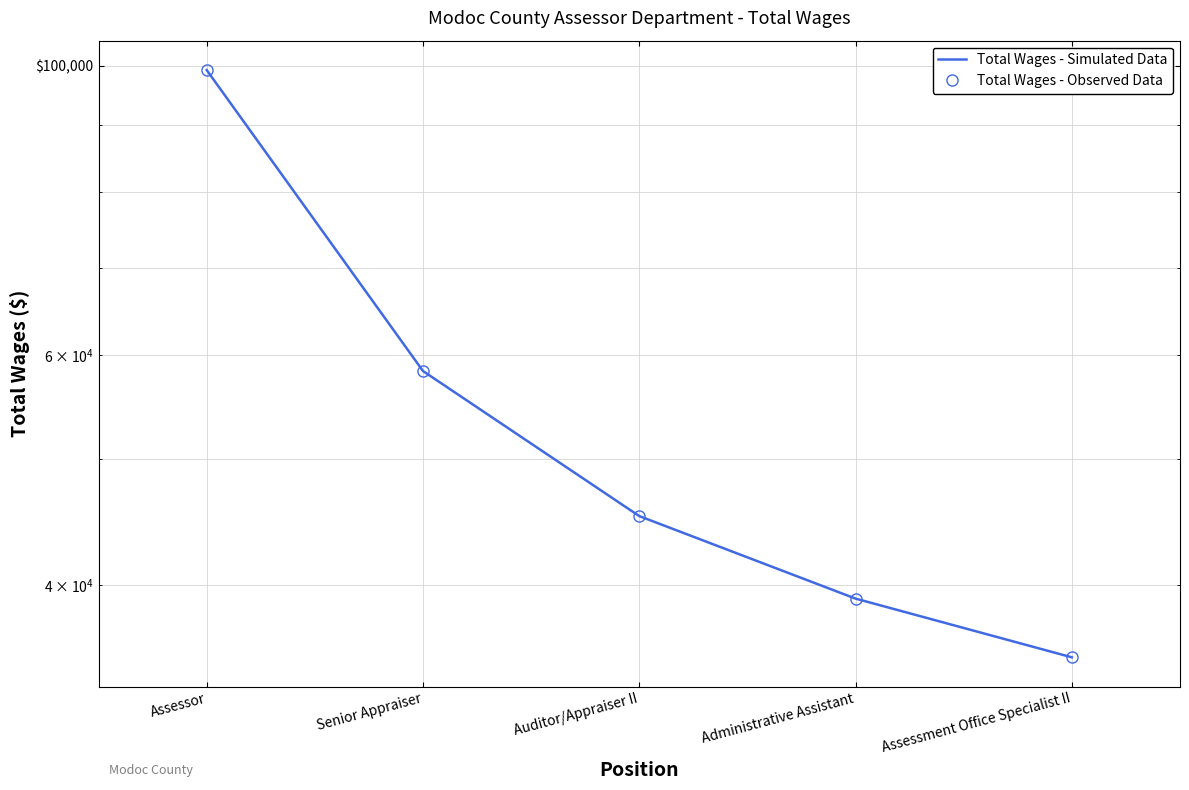

Reading right to left, list all the values displayed in this chart.

Total Wages - Simulated Data: 35216	39059	45180	58356	99240
Total Wages - Observed Data: 35216	39059	45180	58356	99240